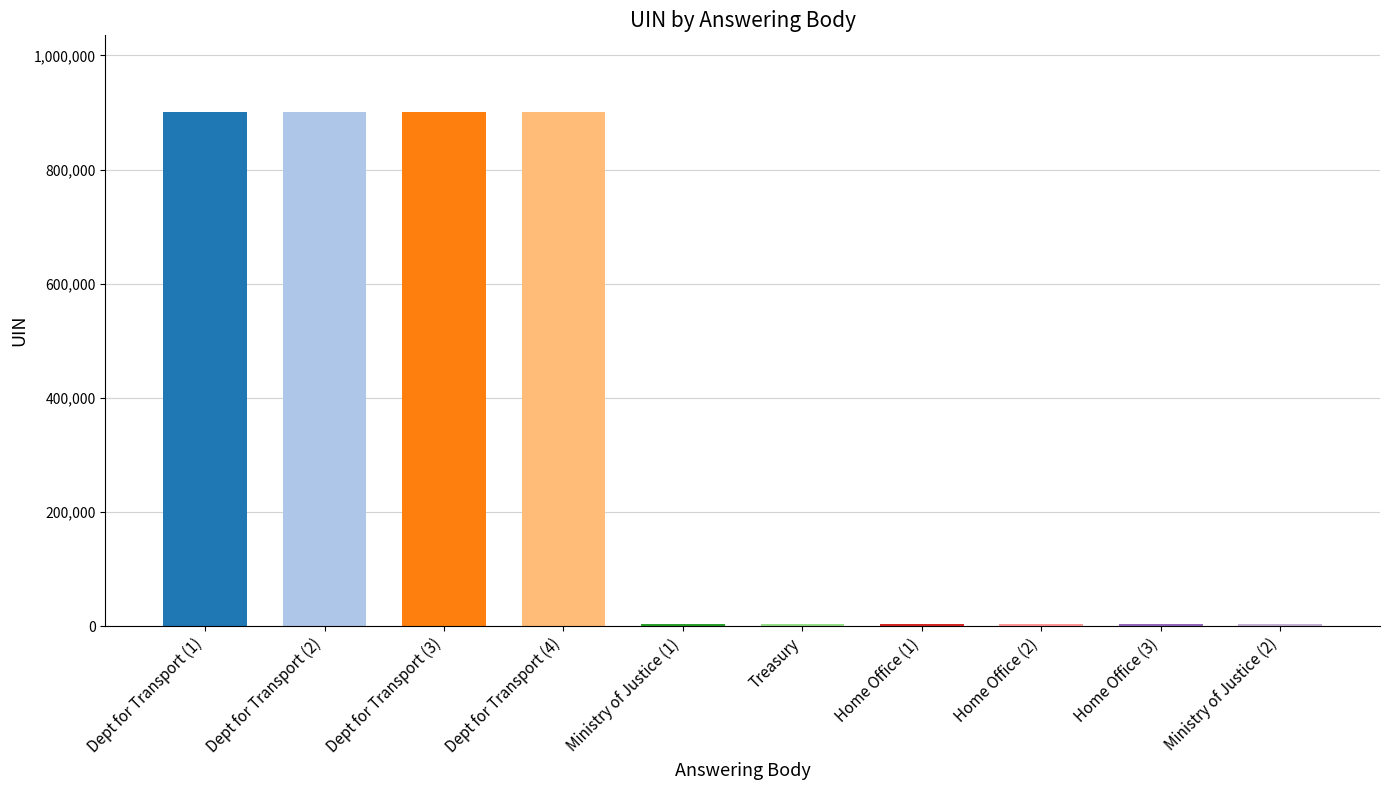

What is the label of the 10th bar from the right?

Department for Transport